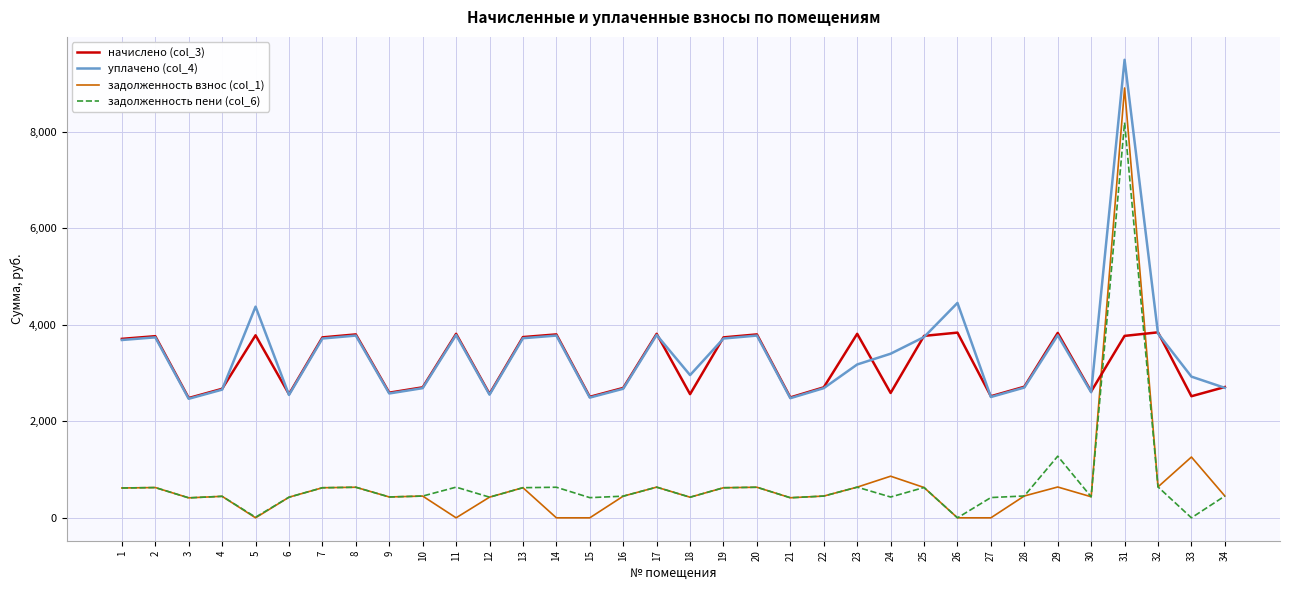

List the series in order of their peak value, lowest first.

начислено (col_3), задолженность пени (col_6), задолженность взнос (col_1), уплачено (col_4)